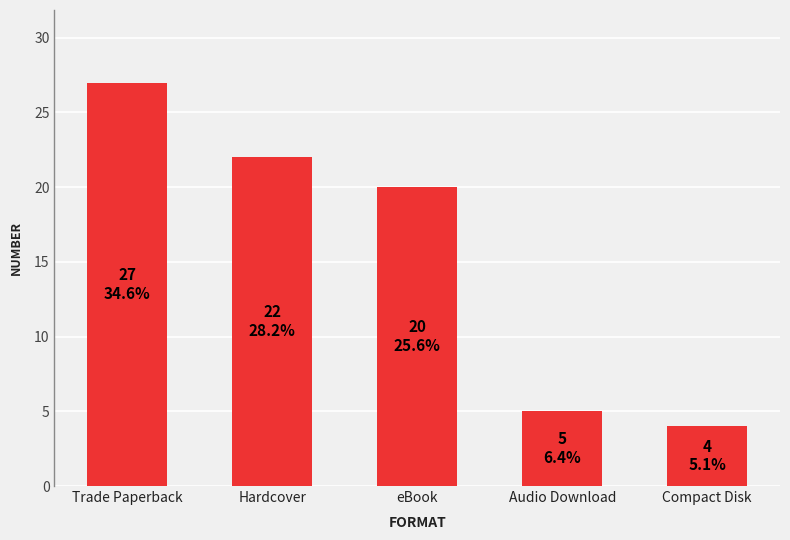

What is the change in value from Audio Download to Compact Disk?

-1